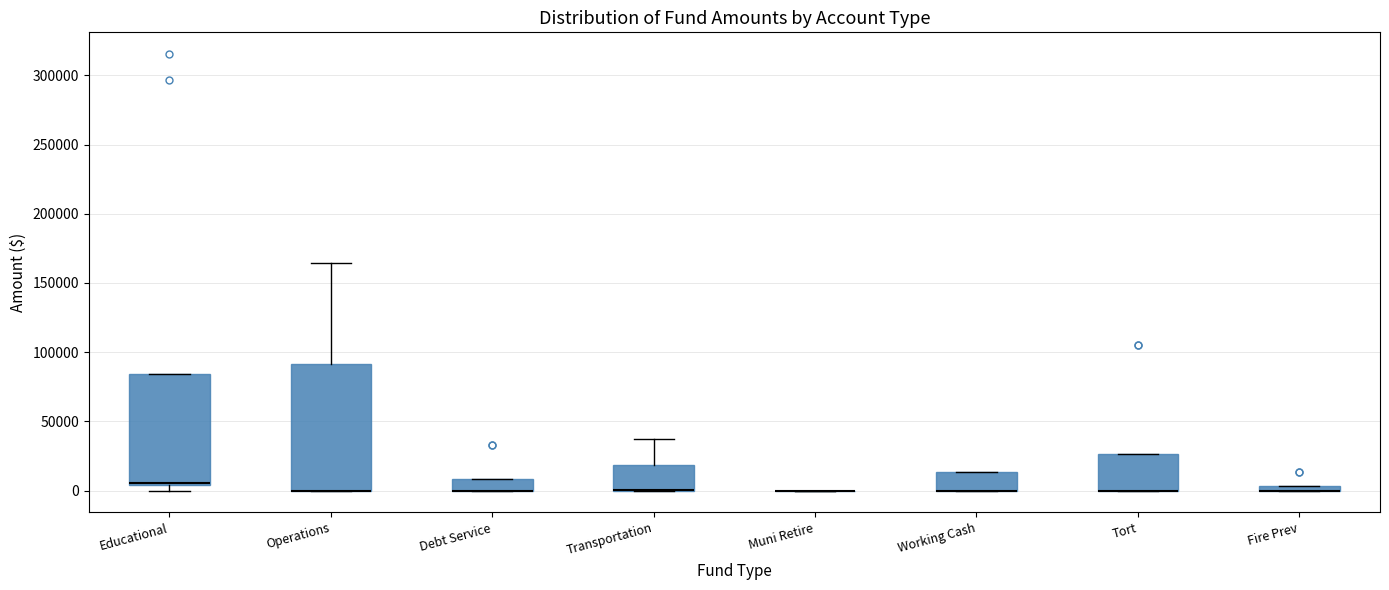

Comparing the boxes themselves (not the whiskers), which one is the tallest?

Operations